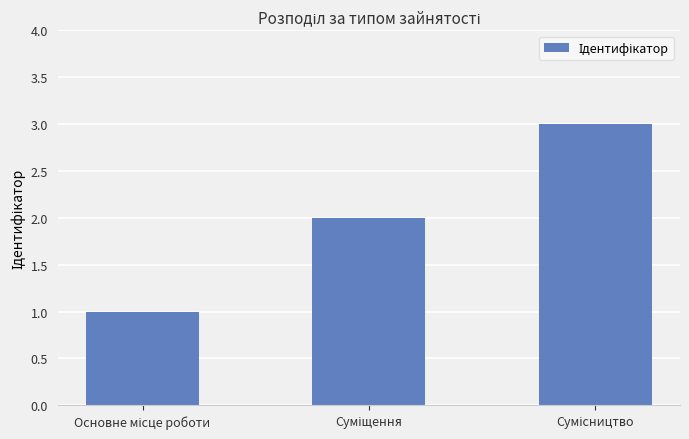

What is the maximum value shown in the chart?

3